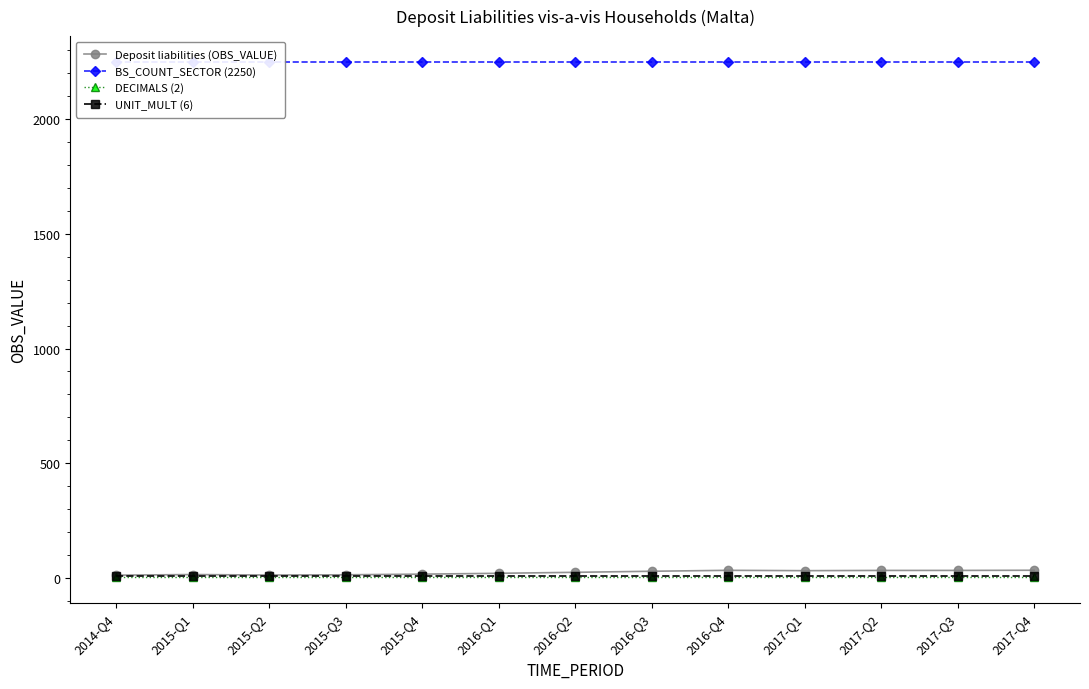

What is the sum of the Deposit liabilities (OBS_VALUE) values at 2015-Q3 and 2017-Q4?

46.3